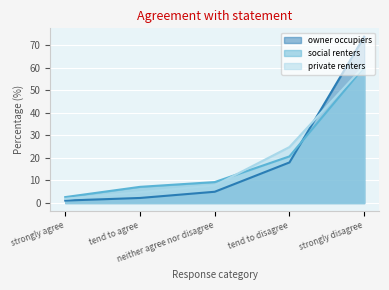

Where does the social renters series first go above 9?

neither agree nor disagree